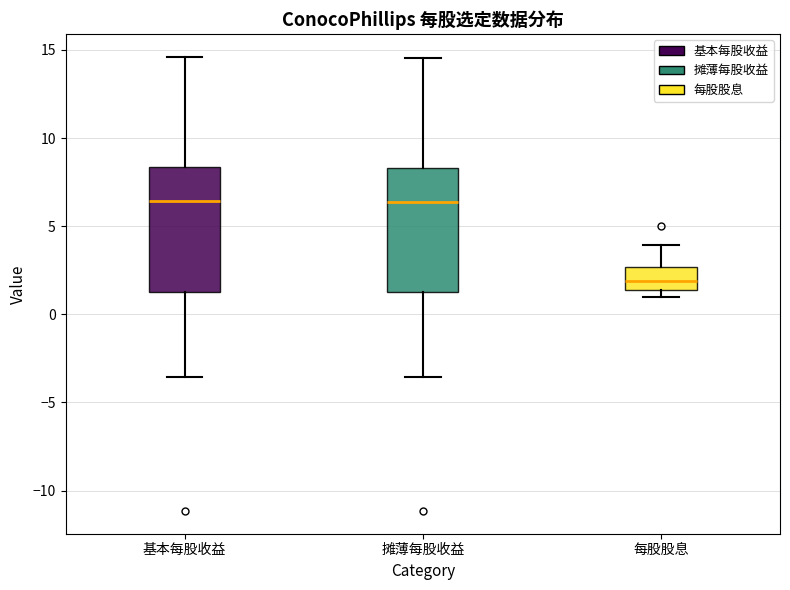

Where does the median line of the box for 摊薄每股收益 sit on the y-axis? The values are not printed on the chart, so give them approximately, as read against the axis.

6.5